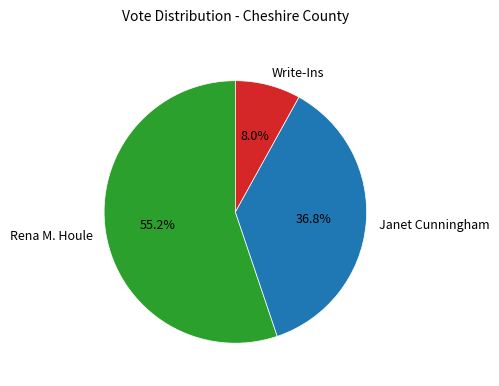

Is it true that Rena M. Houle is 55% of the pie?

True